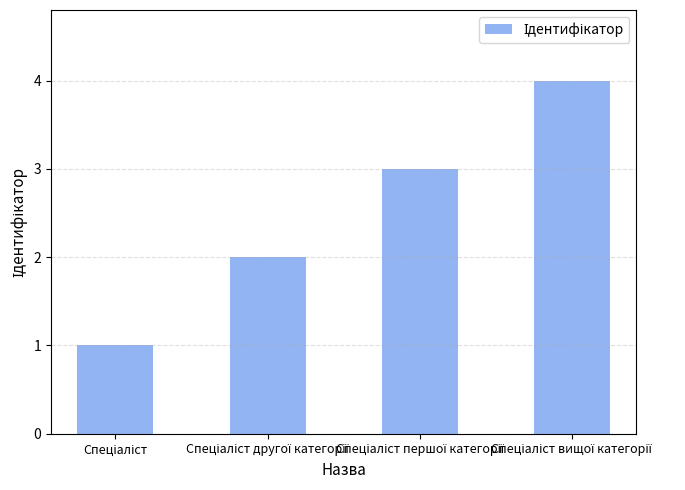

What is the greatest value displayed?

4